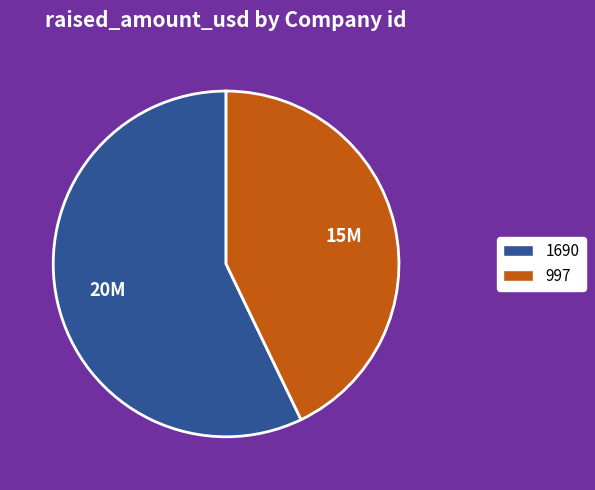

Does 997 represent more than half of the total?

No